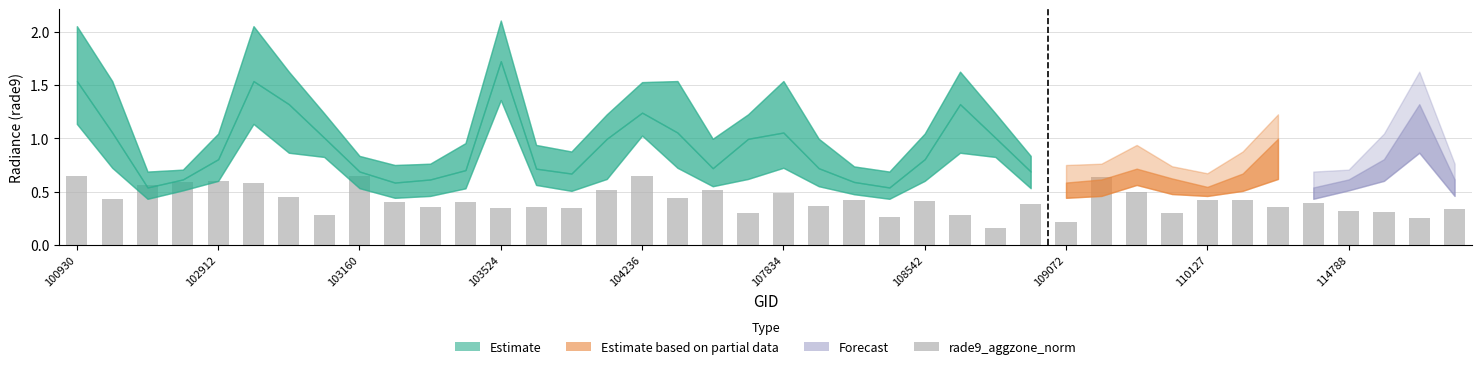

How many values are between 0 and 1?

40